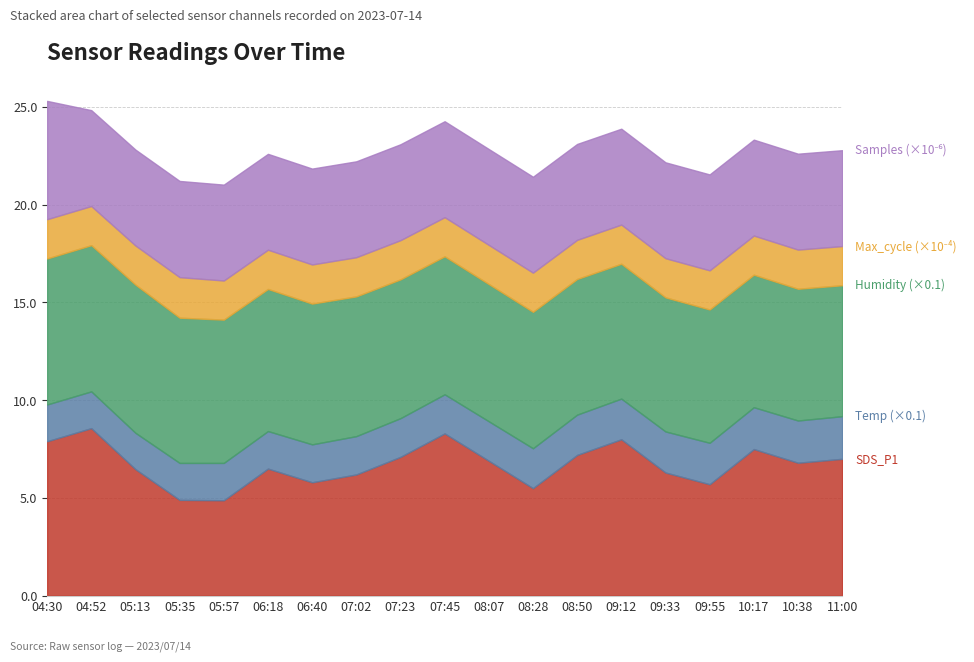

What is the total value across all series at 10:38?

22.6